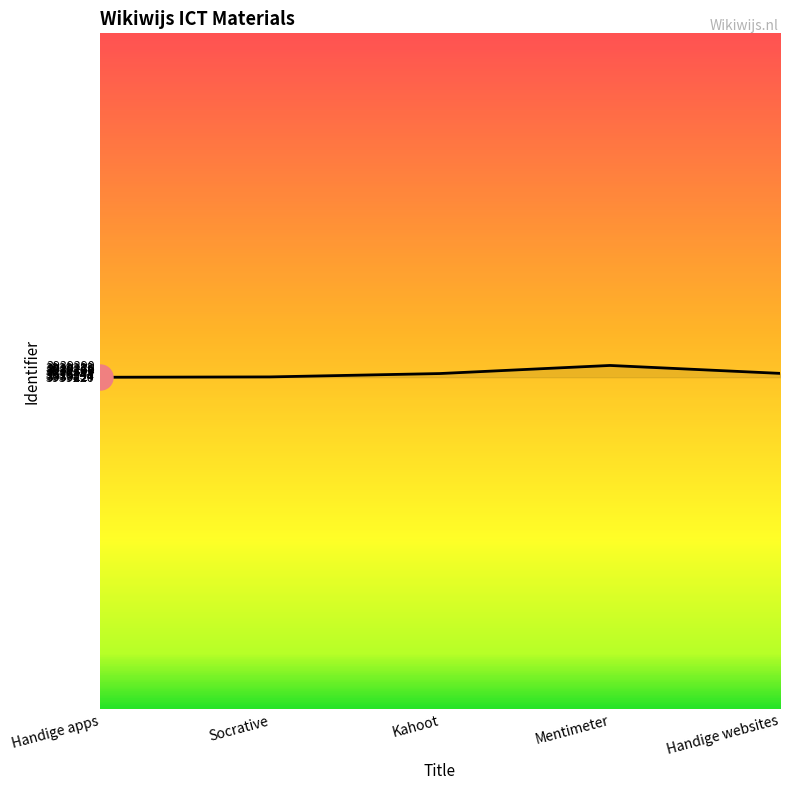

Read the value at Socrative.

3939222